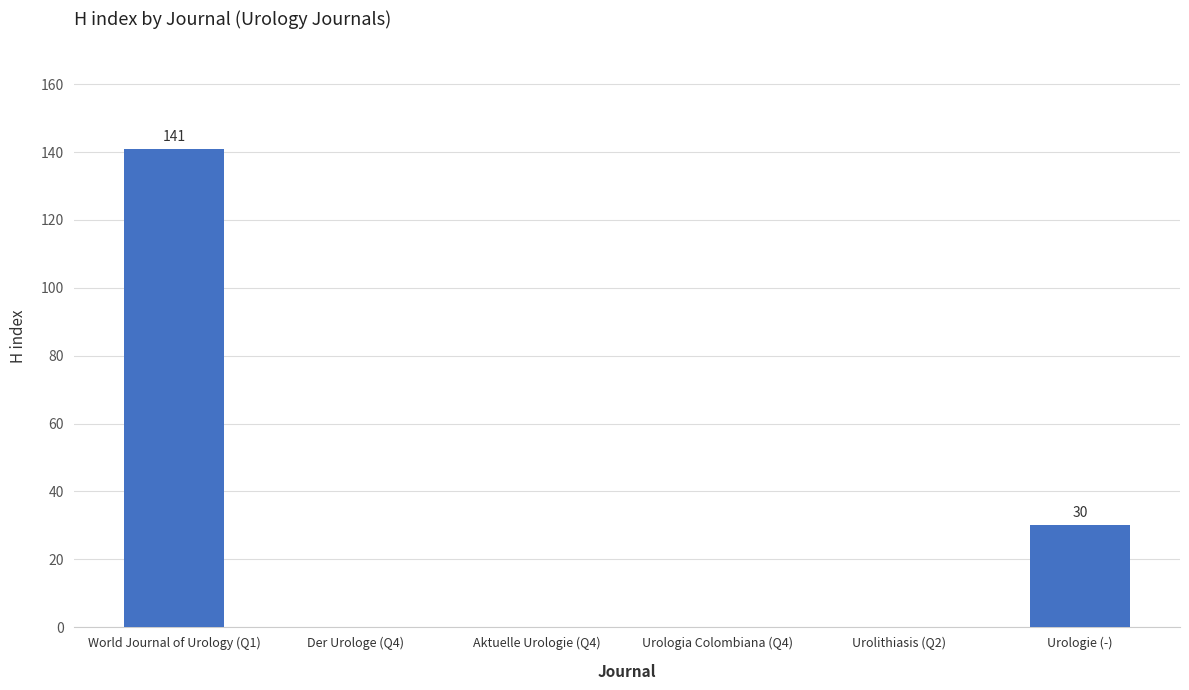

Reading left to right, list all the values displayed in this chart.

141	0	0	0	0	30